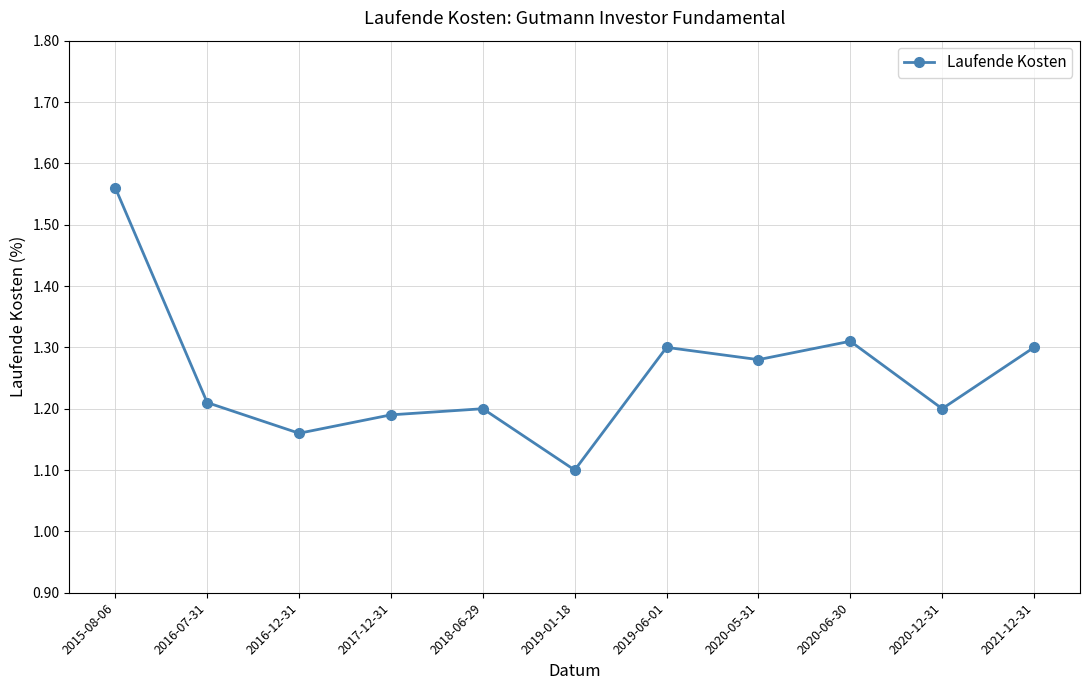

What is the sum of the values at 2019-06-01 and 2015-08-06?

2.9